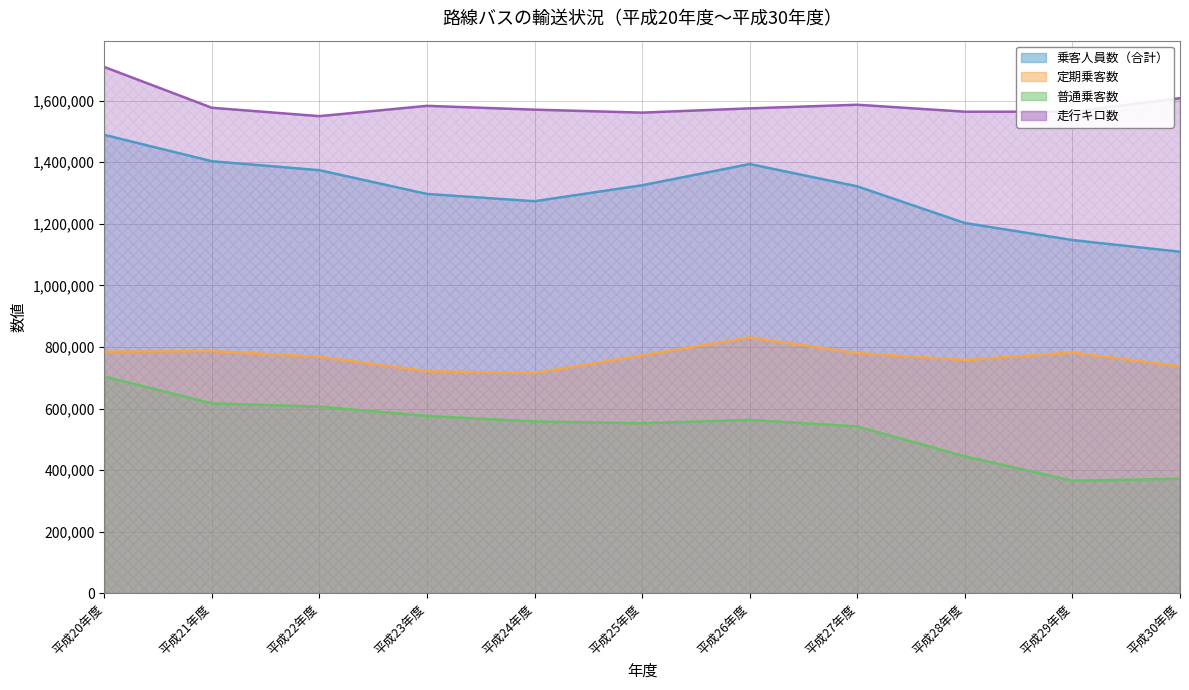

Read the 走行キロ数 value at 平成26年度.

1574862